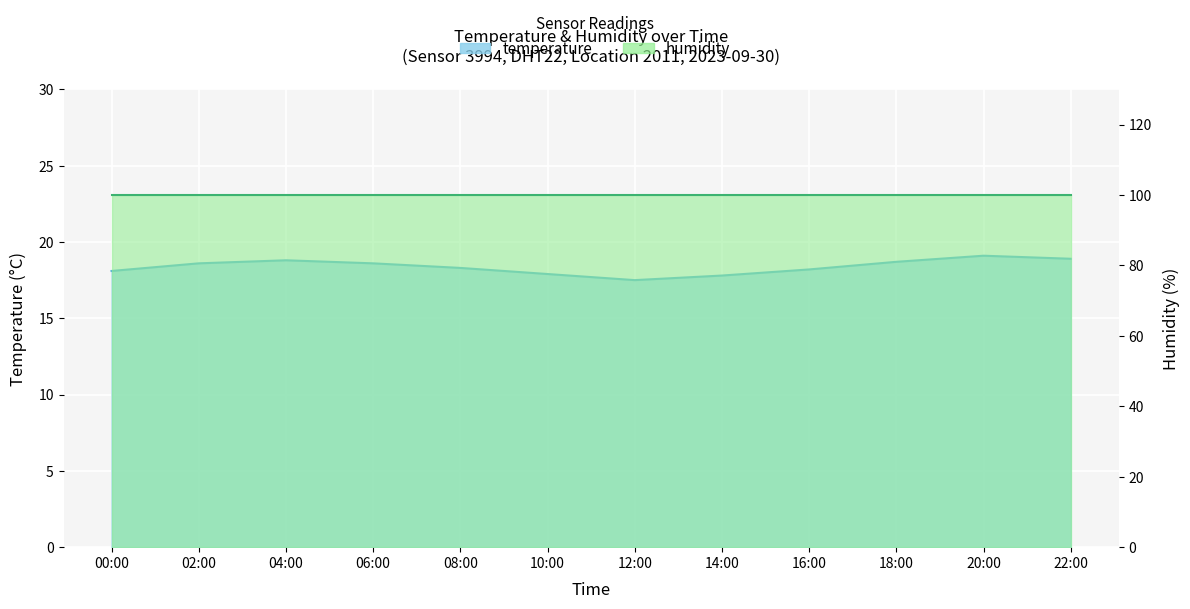

Where is the first local maximum?

04:00